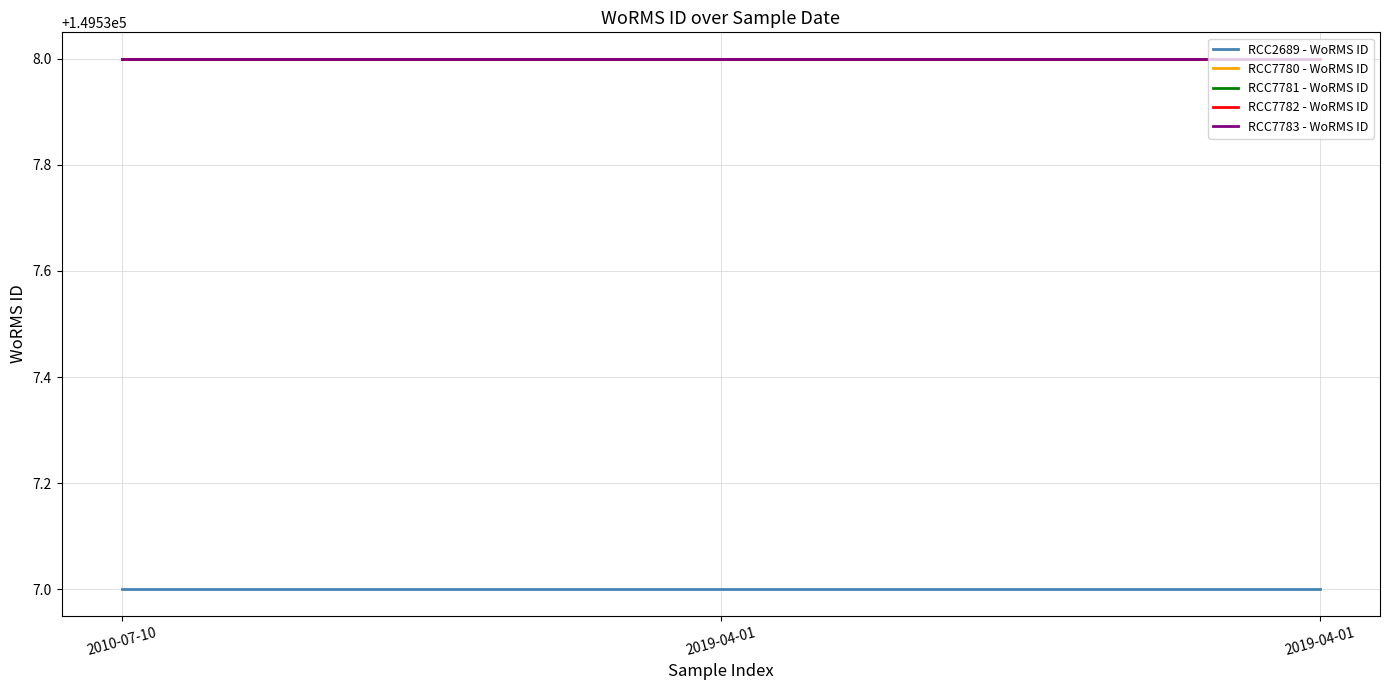

Is this an area chart (filled region under the line)?

No